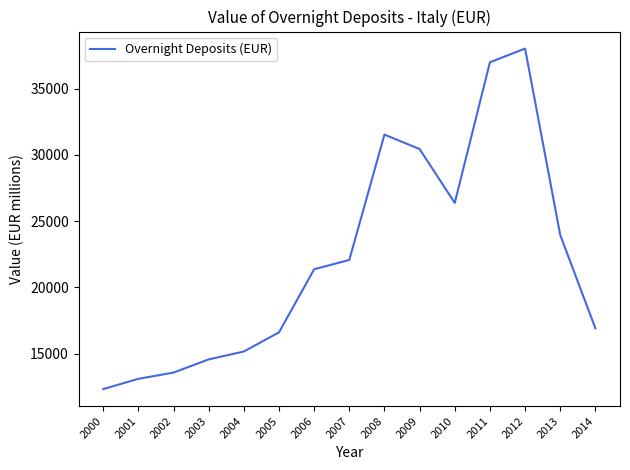

How many interior local peaks (higher than both neighbors) does the data have?

2